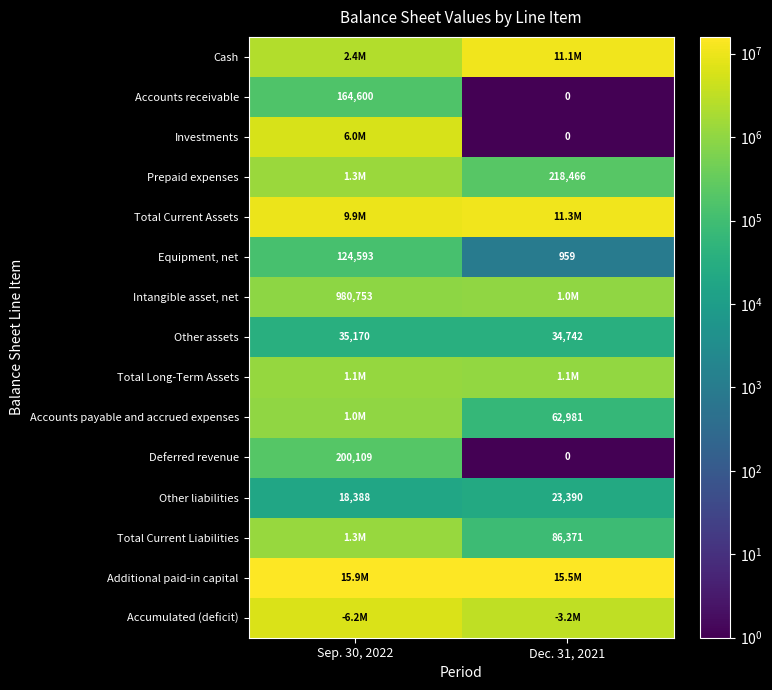

Is it true that Intangible asset, net equals 980753 at Sep. 30, 2022?

True